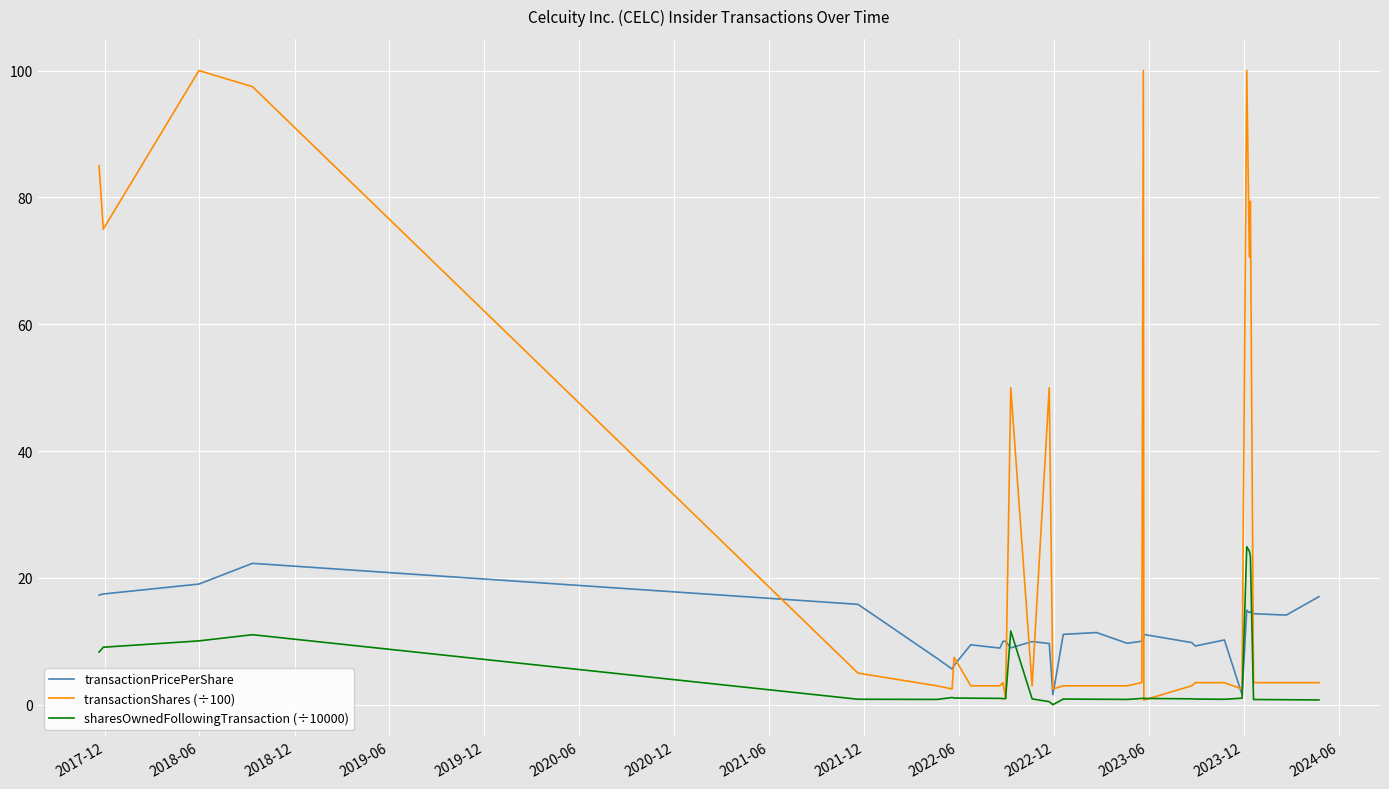

What position from the left is 2023-06?

12